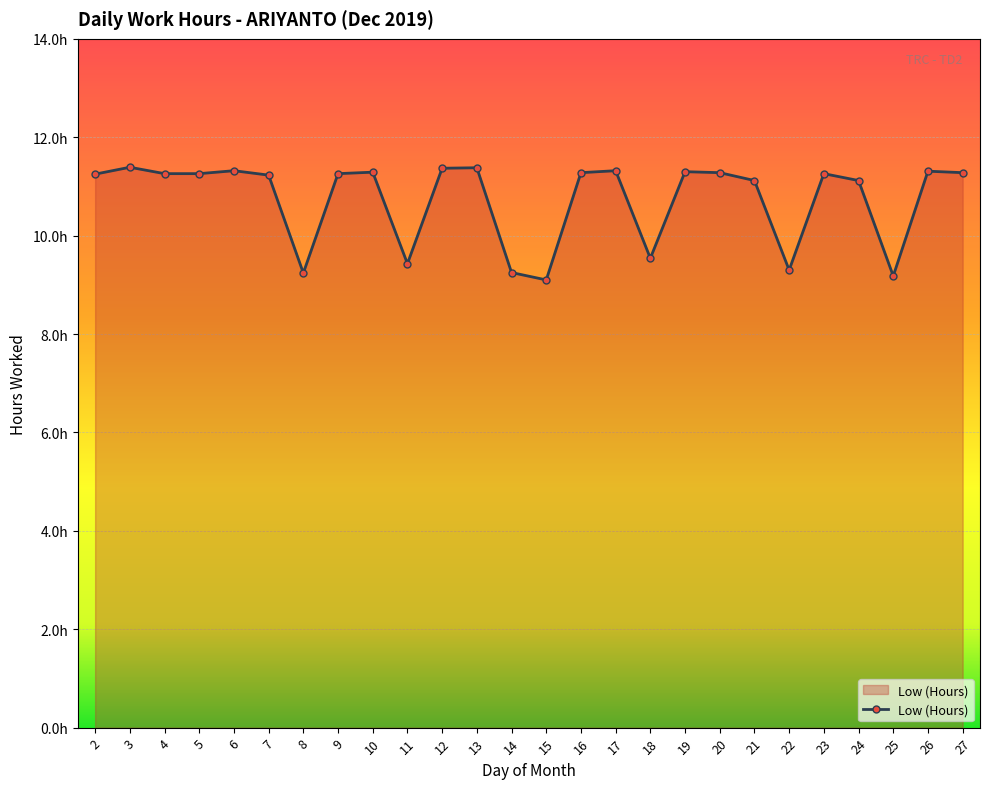

Is this an area chart (filled region under the line)?

Yes